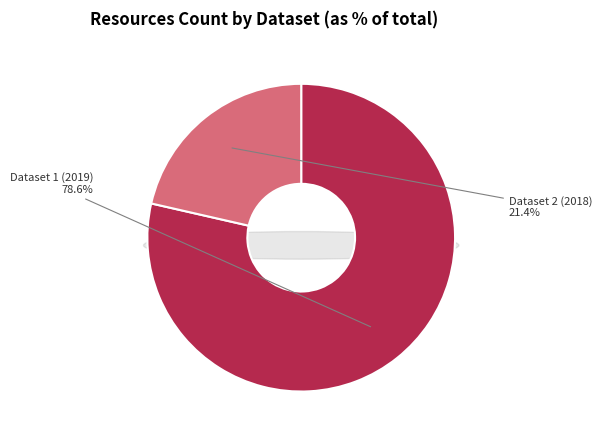

What is the total percentage of 5c471719277cb04535b965d8 and 5a94039c111e9b51af3f84a1?

100.0%